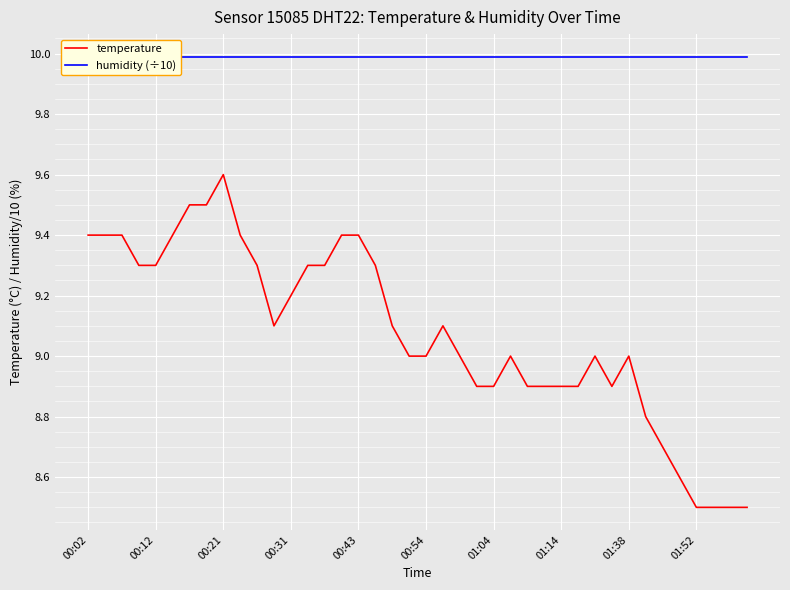

The temperature series shows 9.2 at 00:31. True or false?

True